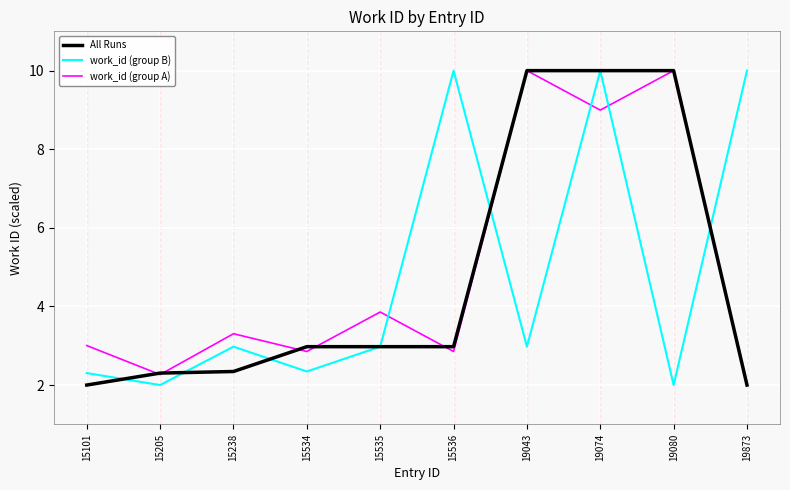

Between 15101 and 19873, which series saw the biggest shift?

work_id (group B)